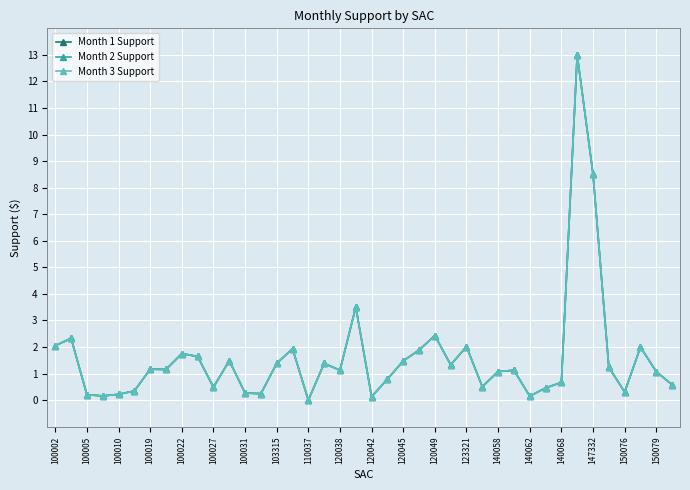

Does the chart display data point markers on the line(s)?

Yes